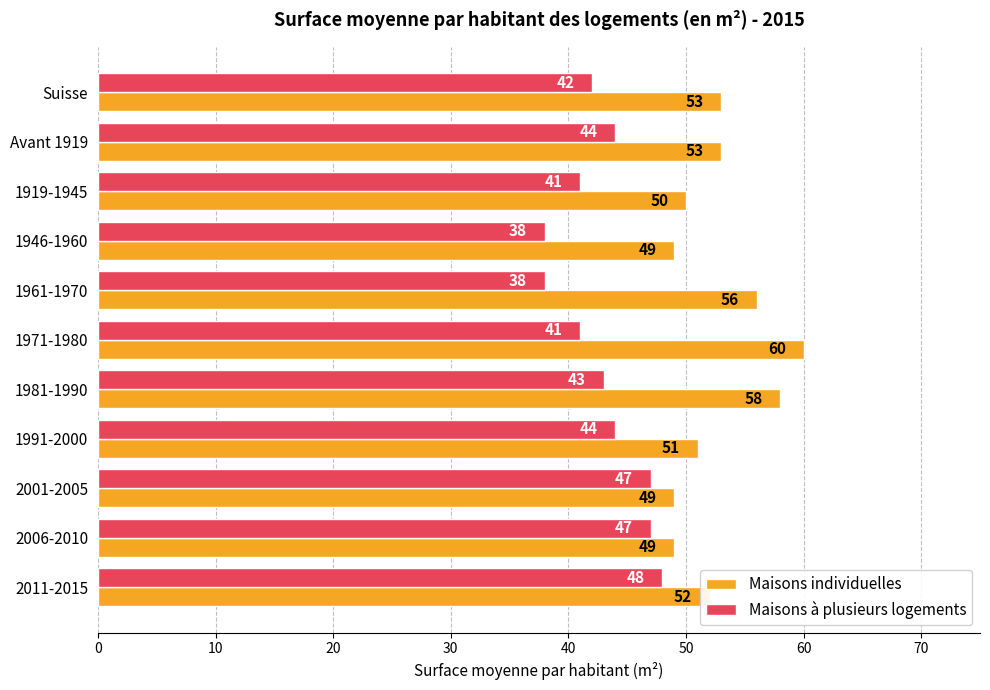

List the series in order of their peak value, highest first.

Maisons individuelles, Maisons à plusieurs logements